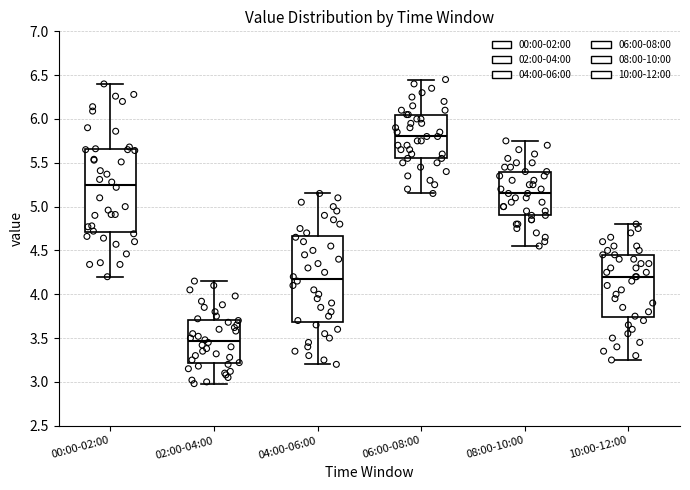

Reading left to right, read every box against the y-axis: the position of its median line, the range the box covers, and the ends of its whiskers. The values are not printed on the chart, so give them approximately, as read against the axis.

00:00-02:00: median 5.25, box 4.70 to 5.65, whiskers 4.20 to 6.40
02:00-04:00: median 3.45, box 3.20 to 3.70, whiskers 3.00 to 4.15
04:00-06:00: median 4.20, box 3.70 to 4.65, whiskers 3.20 to 5.15
06:00-08:00: median 5.80, box 5.55 to 6.05, whiskers 5.15 to 6.45
08:00-10:00: median 5.15, box 4.90 to 5.40, whiskers 4.55 to 5.75
10:00-12:00: median 4.20, box 3.75 to 4.45, whiskers 3.25 to 4.80